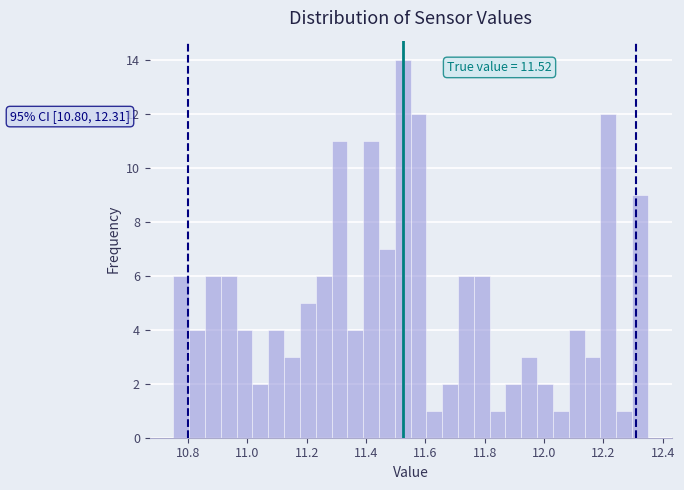

Read against the x-axis, roughly where is the centre of the tallest bar?

11.52